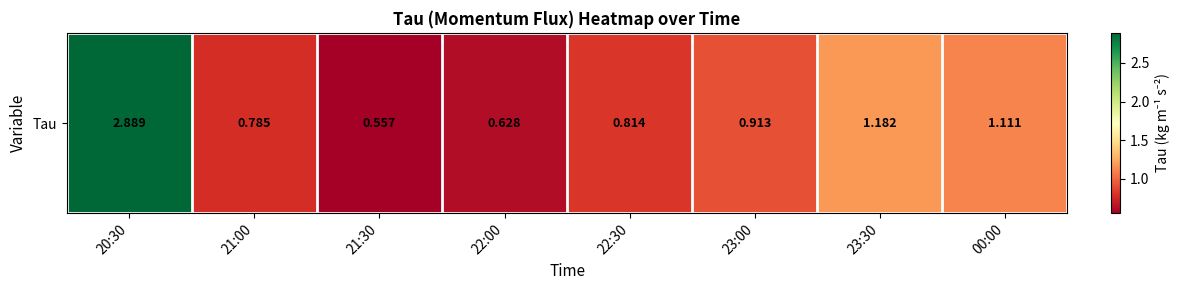

Rank the categories by value from highest to lowest.

20:30, 23:30, 00:00, 23:00, 22:30, 21:00, 22:00, 21:30